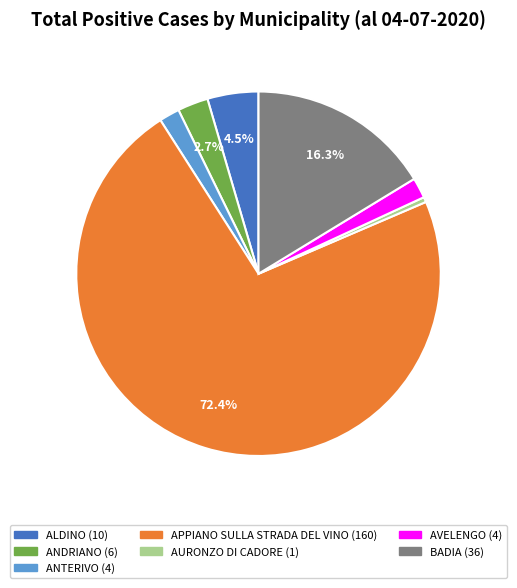

What portion of the pie excludes ALDINO?

95.5%